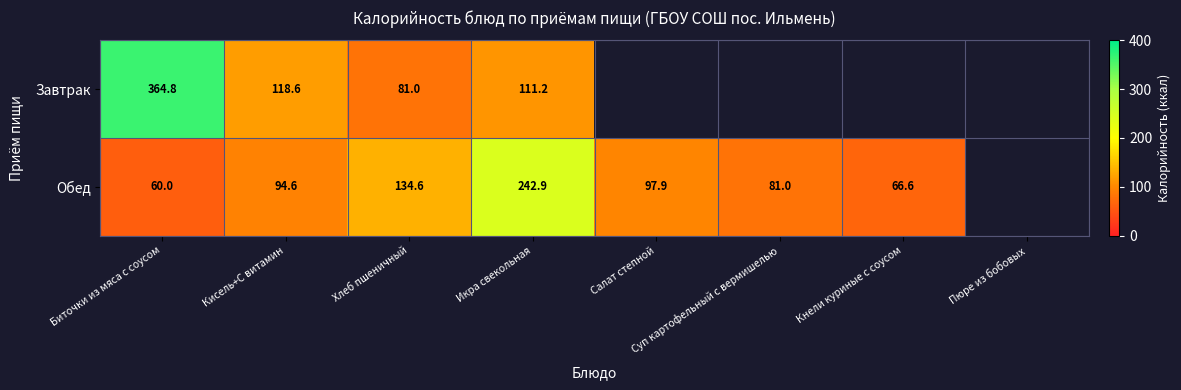

At Кисель+С витамин, list the series in order from smallest to largest.

Обед, Завтрак